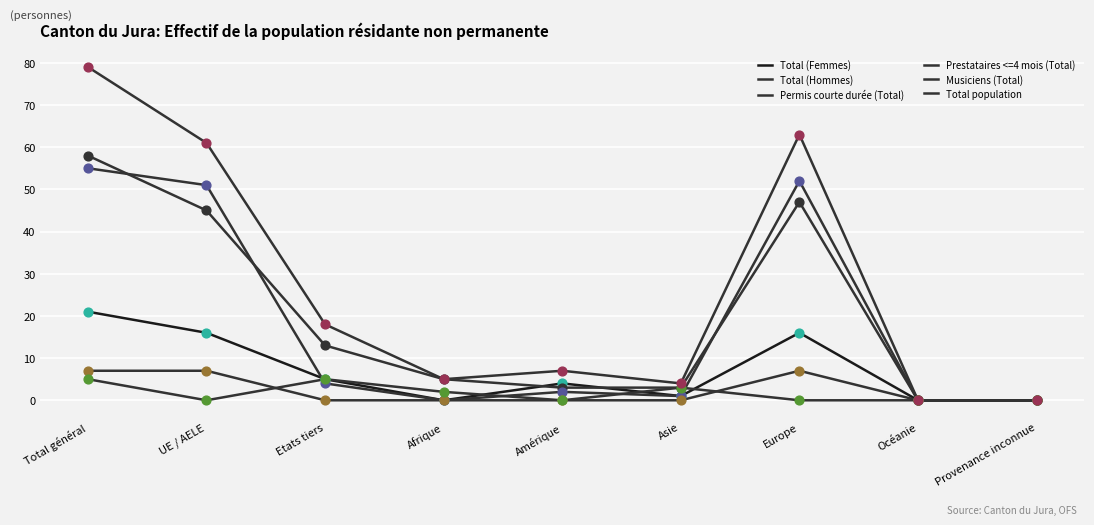

Which series has the largest total across all categories?

Total population